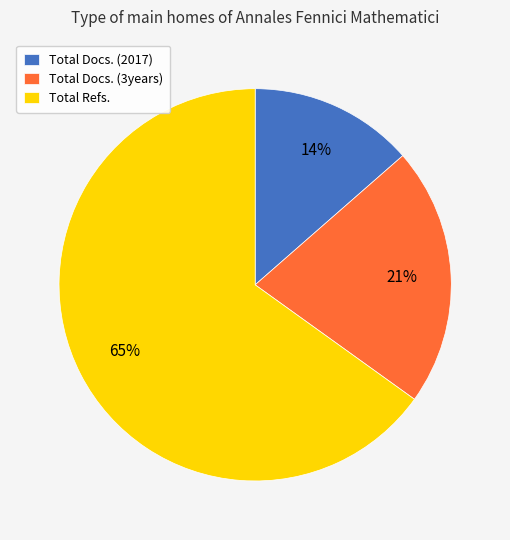

Between Total Docs. (2017) and Total Refs., which is larger?

Total Refs.